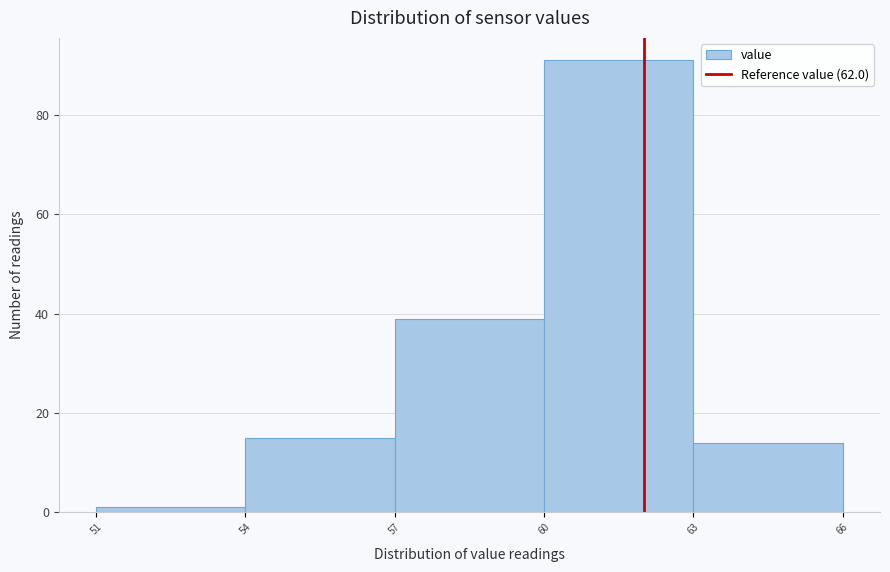

Which range on the x-axis has the tallest bar?

60 to 63